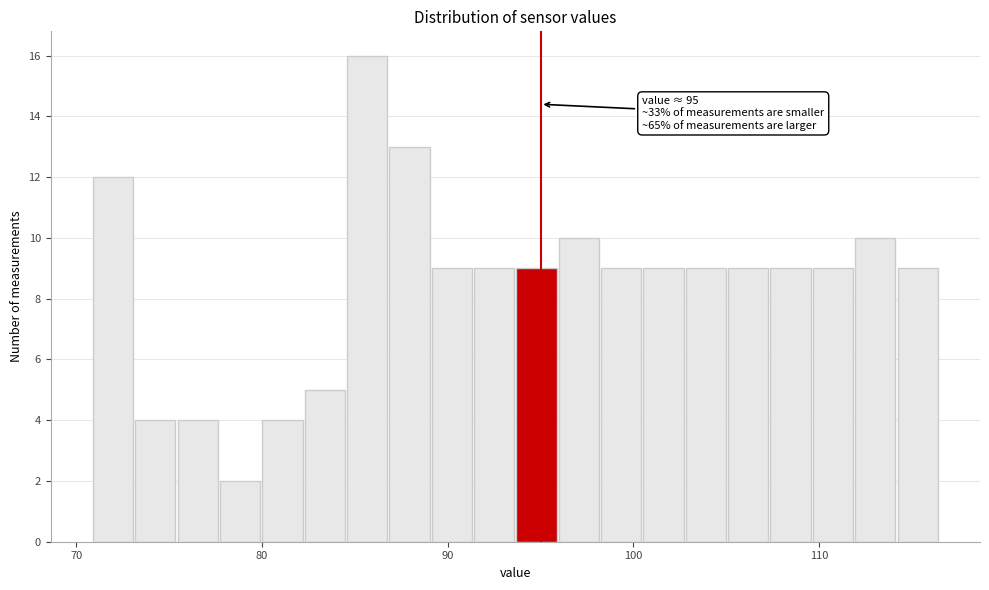

Read against the x-axis, roughly where is the centre of the tallest bar?

86